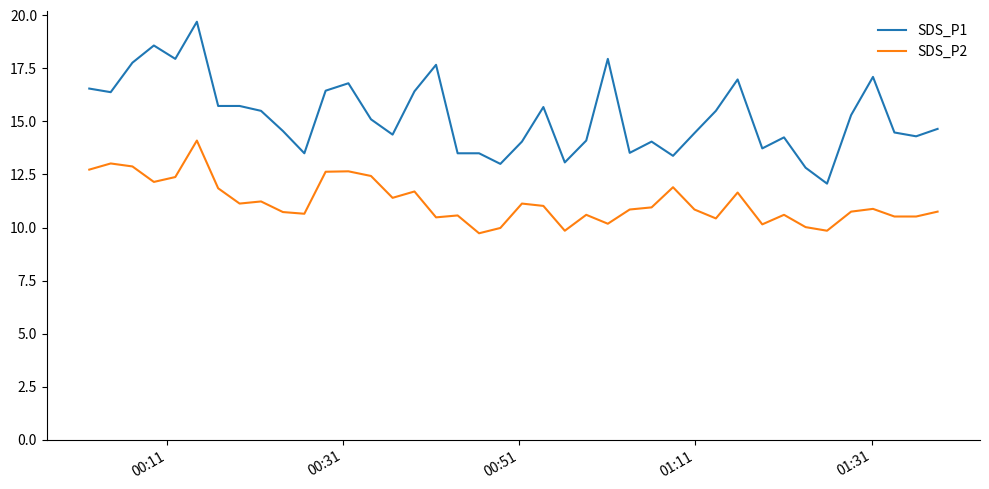

Which series has the largest range (max minus min)?

SDS_P1